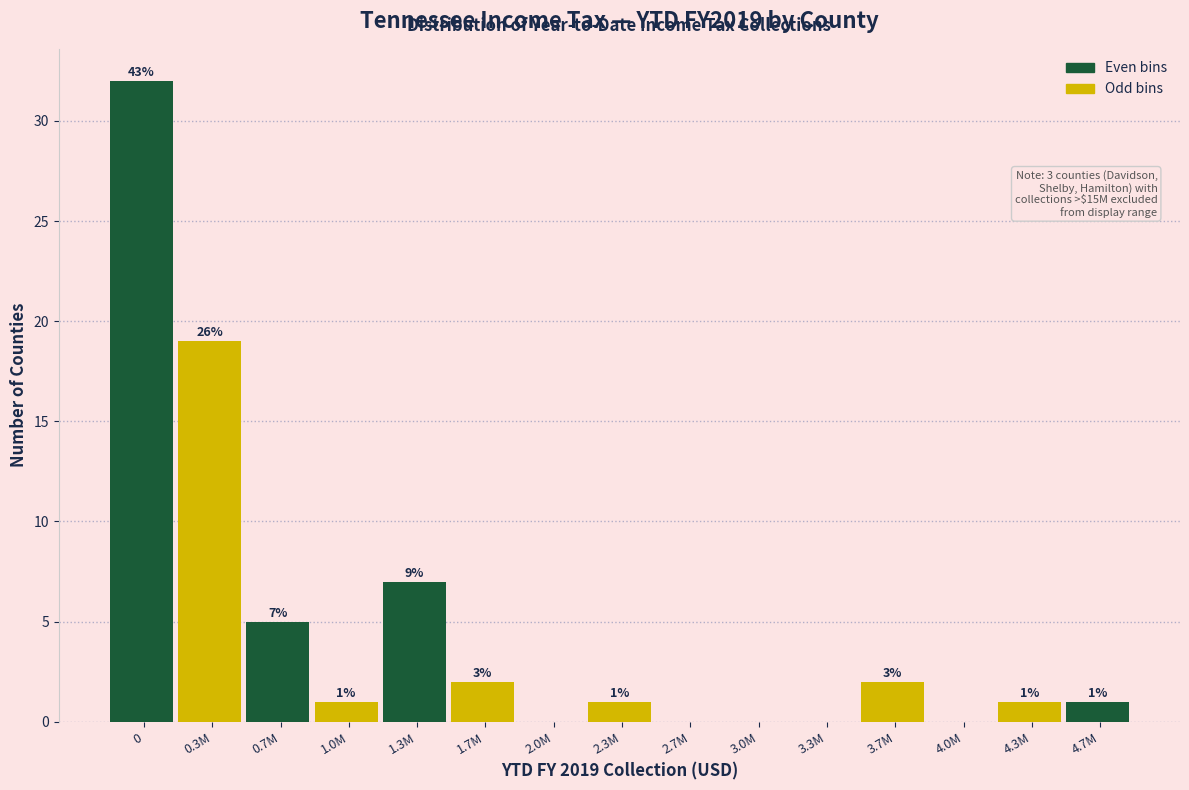

Reading left to right, transcribe all the data shown in this chart.

0=32	0.3M=19	0.7M=5	1.0M=1	1.3M=7	1.7M=2	2.0M=0	2.3M=1	2.7M=0	3.0M=0	3.3M=0	3.7M=2	4.0M=0	4.3M=1	4.7M=1